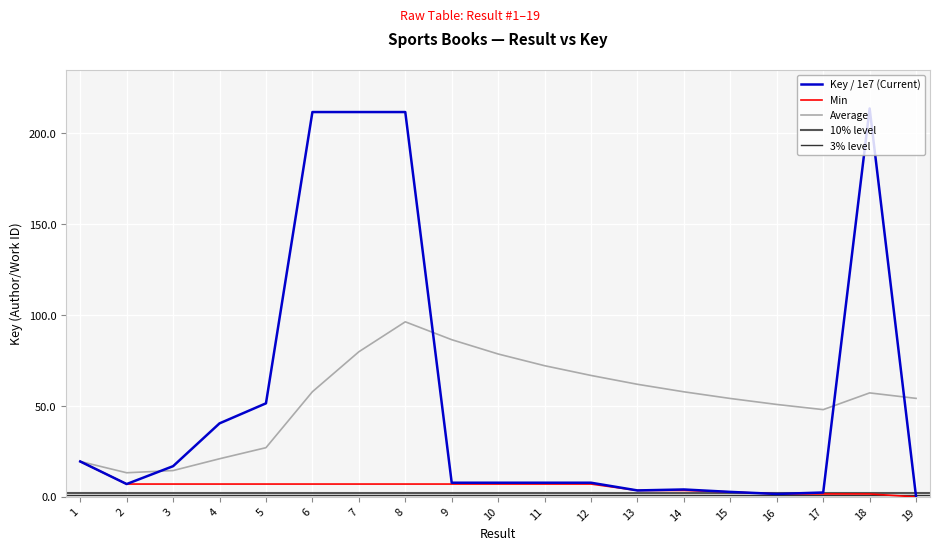

Reading left to right, extract all data points from this chart.

19.5	7.1	16.9	40.5	51.5	211.8	211.8	211.8	7.8	7.8	7.8	7.8	3.6	4.1	2.8	1.6	2.4	213.8	0.0